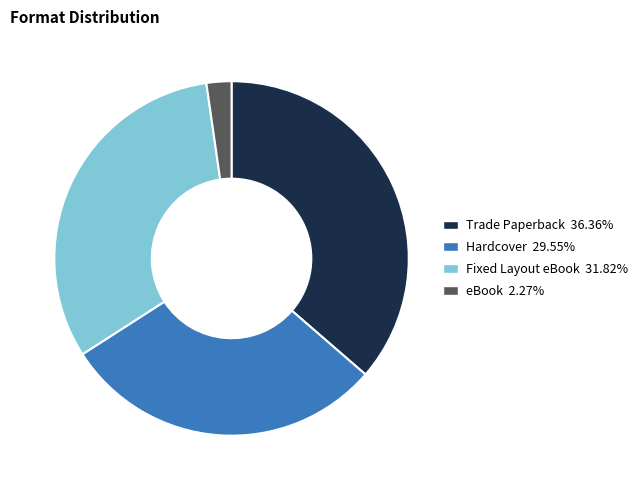

Does any single category account for the majority?

No